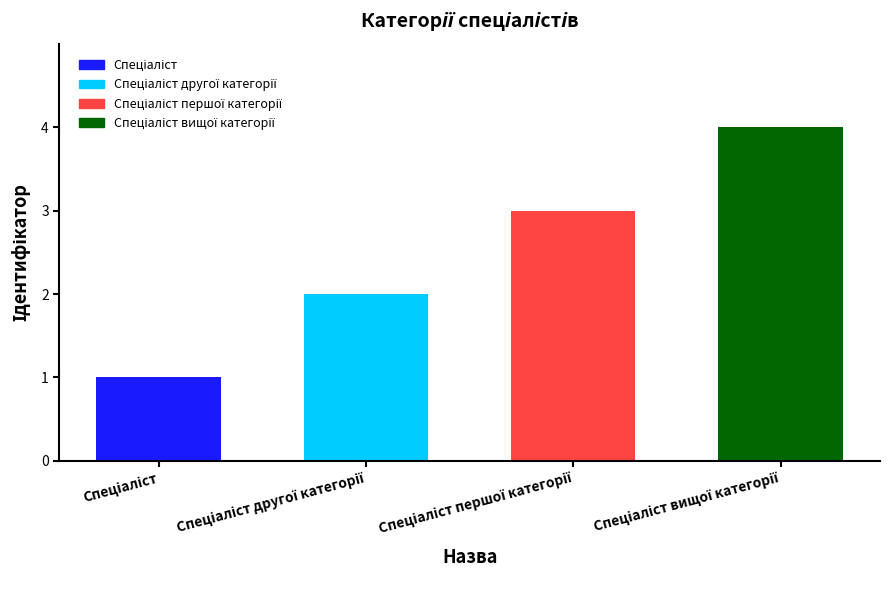

What is the maximum value shown in the chart?

4